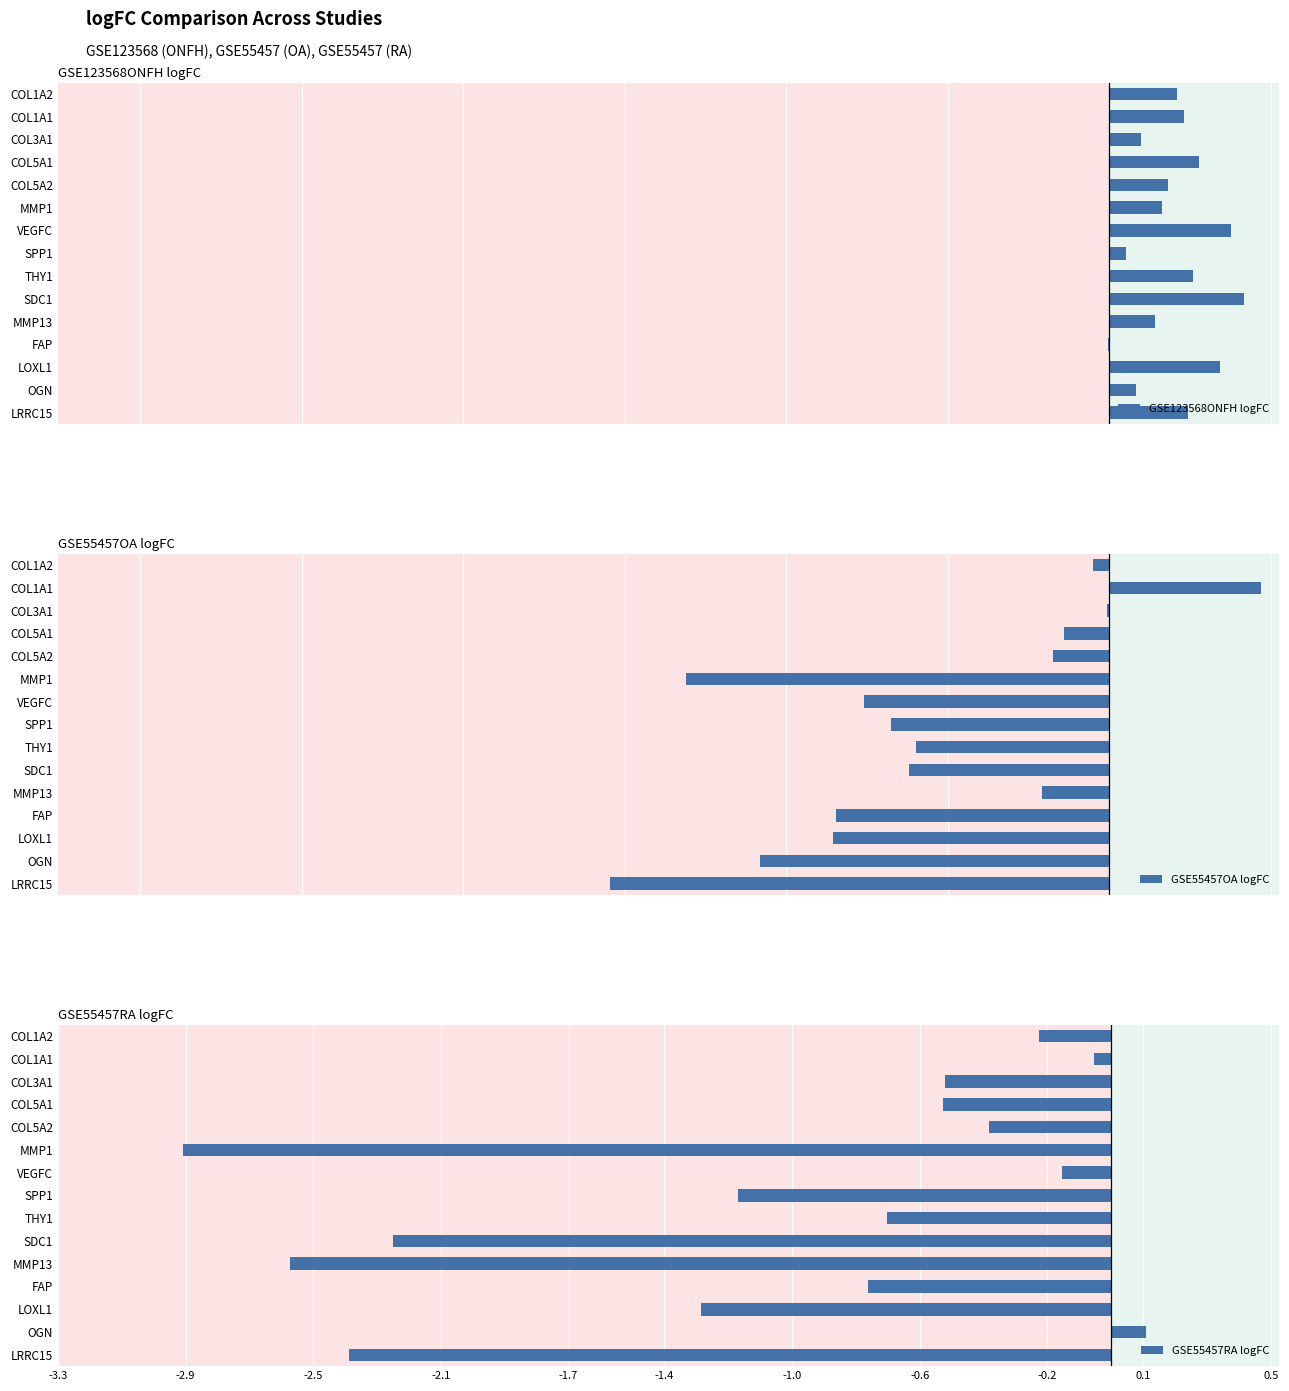

What are all the series names shown in the legend?

GSE123568ONFH logFC, GSE55457OA logFC, GSE55457RA logFC